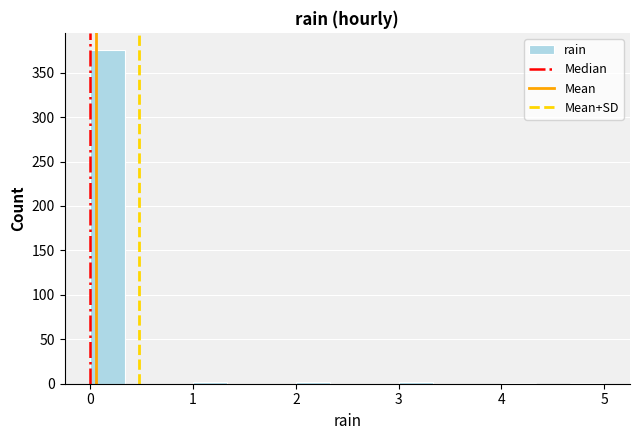

Around what value on the x-axis is the tallest bar? Give the approximate position of its centre, as read against the axis.

0.2